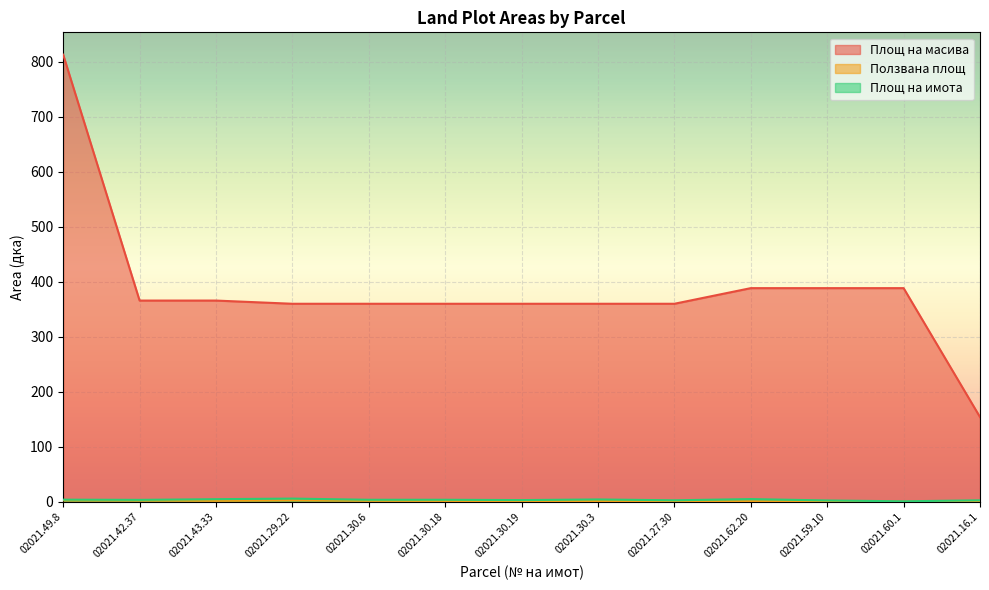

What is the maximum value shown in the chart?

812.6